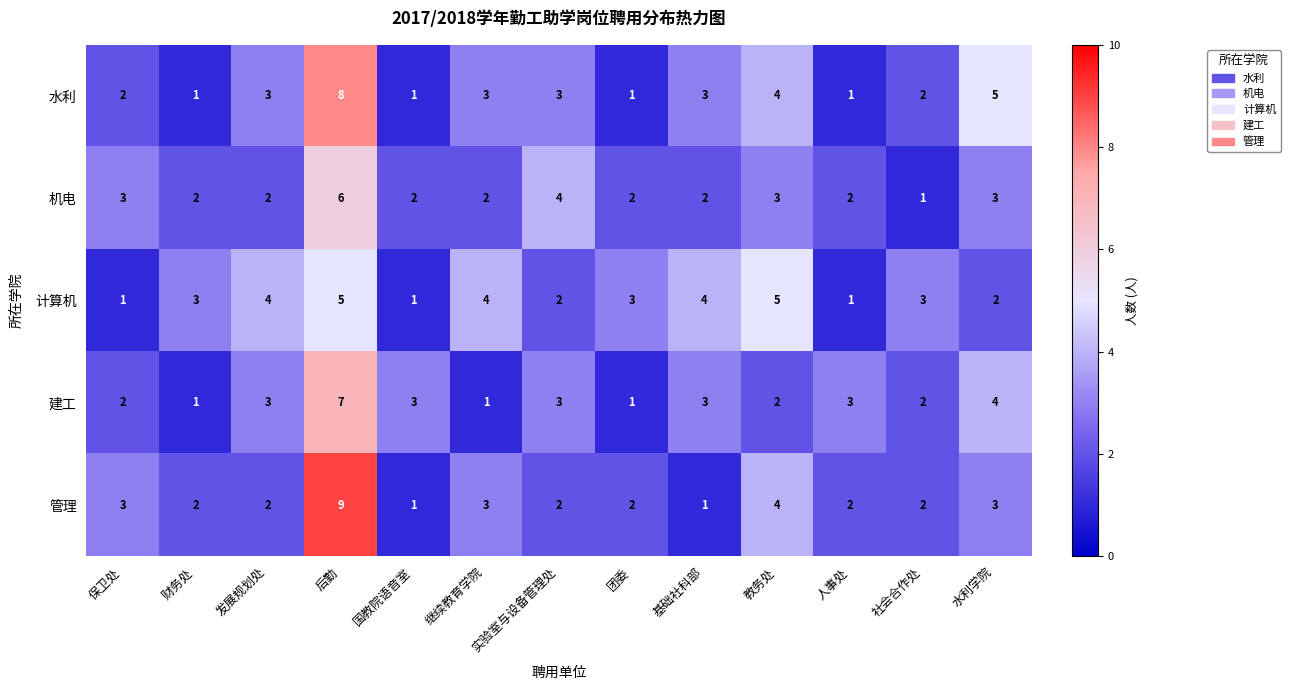

At which category is the sum across all series the highest?

后勤